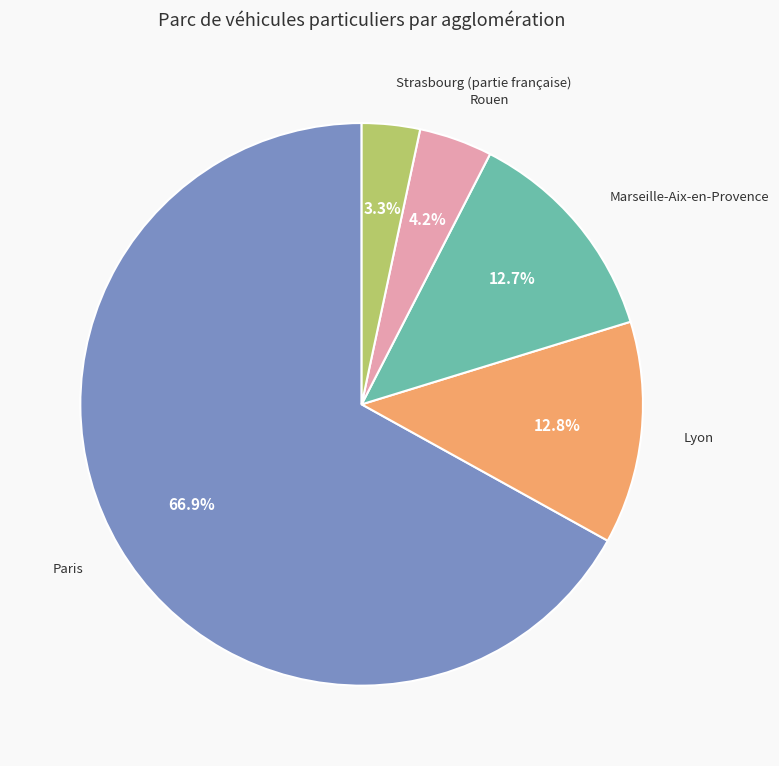

Is there a majority slice in this chart?

Yes